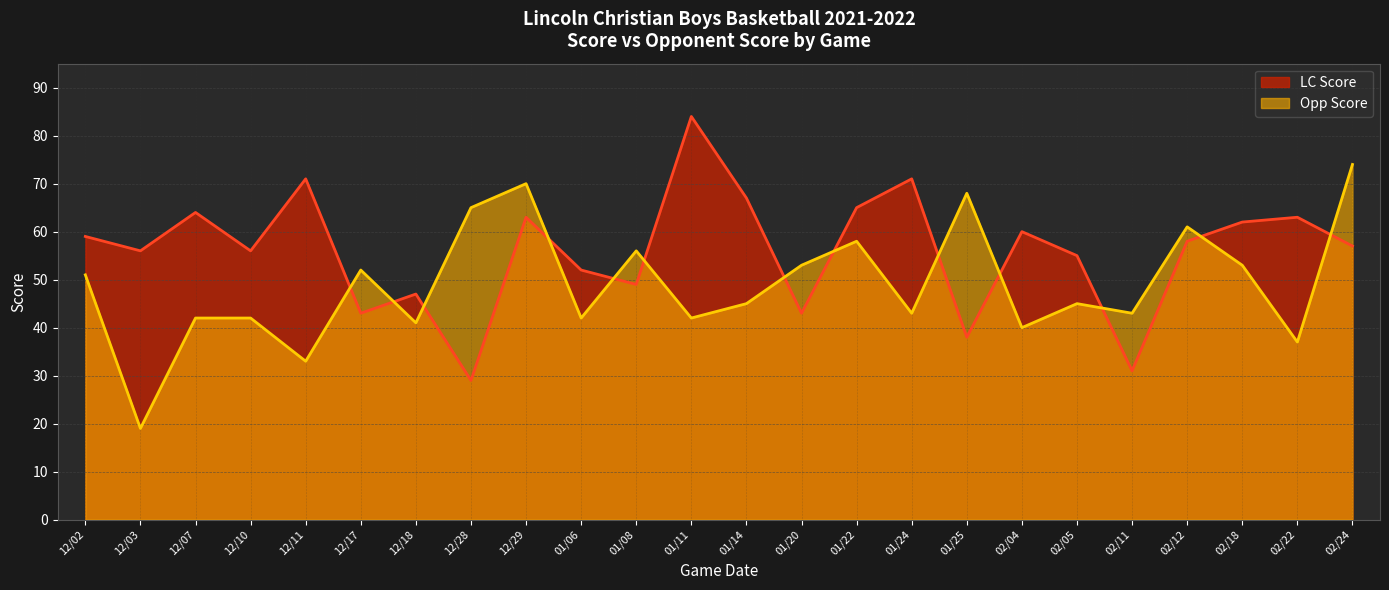

At which label is LC Score closest to 56?

12/03